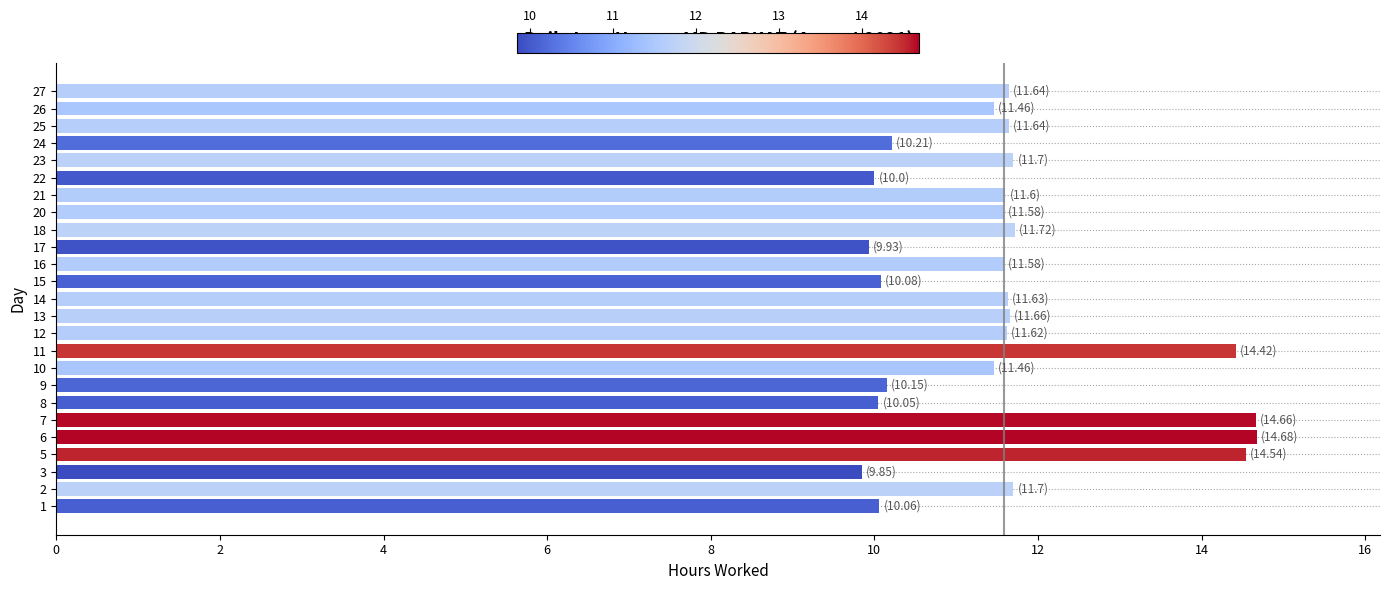

What is the greatest value displayed?

14.7